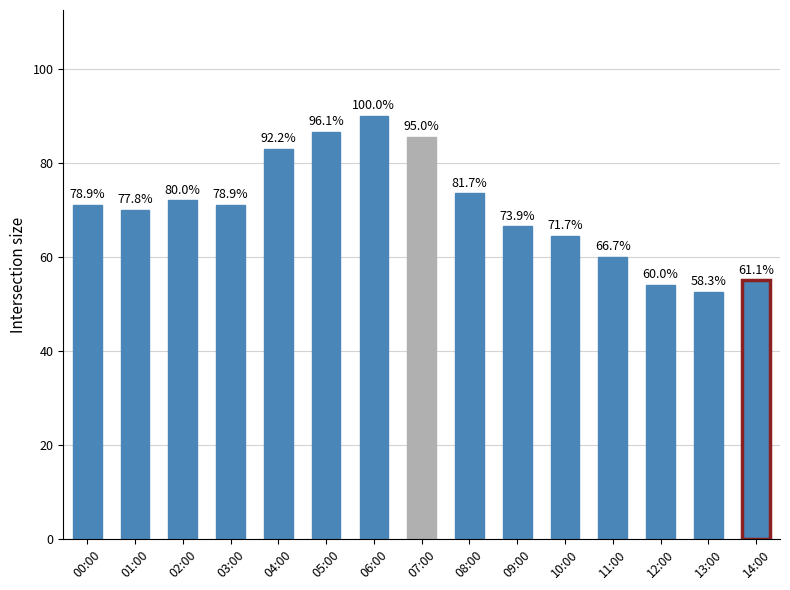

How many bars are there in total?

15